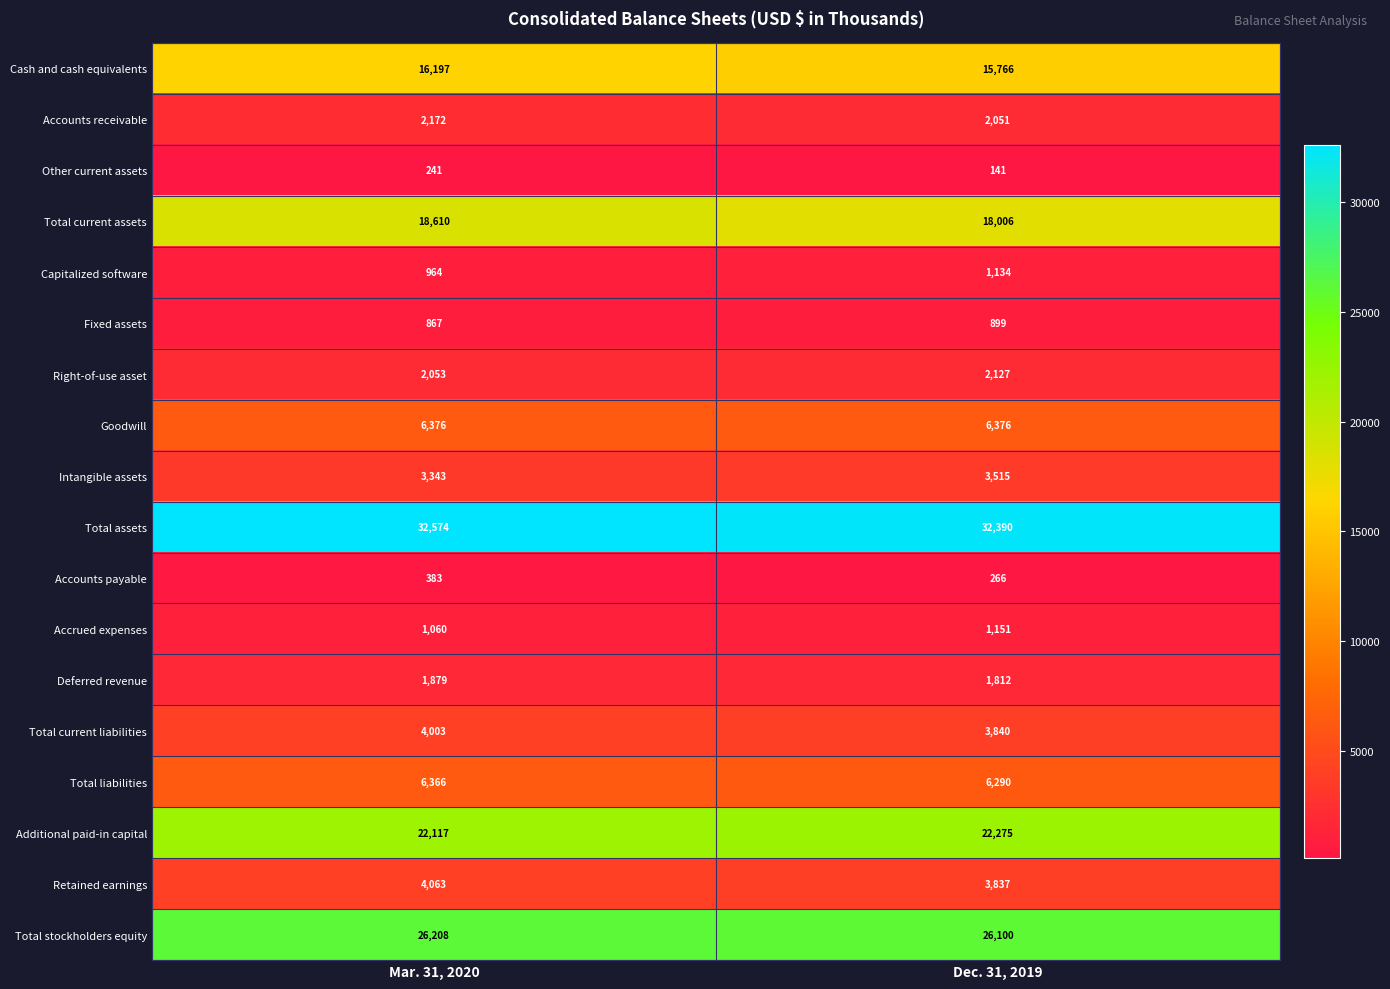

What is the greatest value displayed?

32574